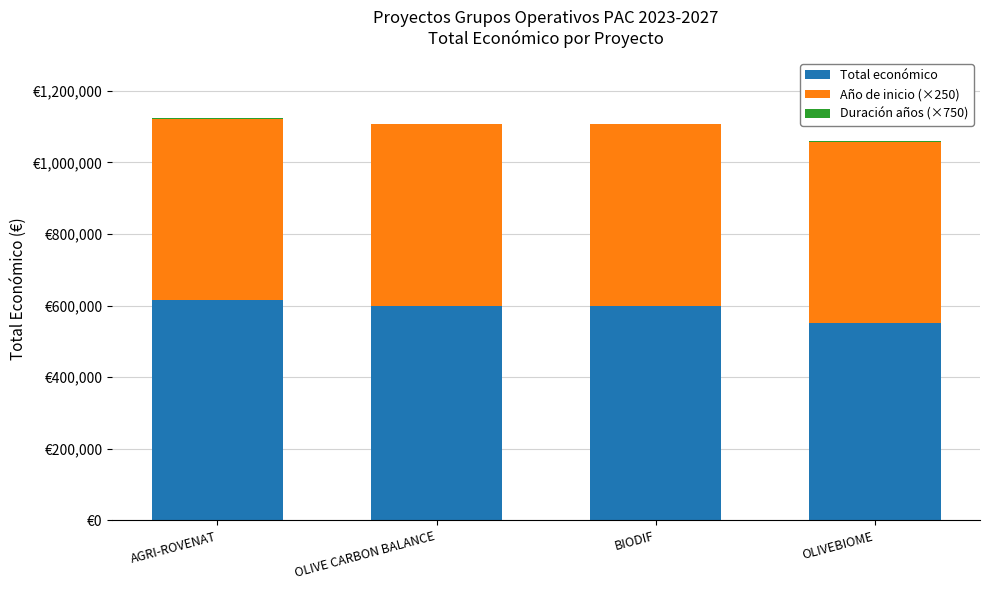

Are the bars horizontal?

No